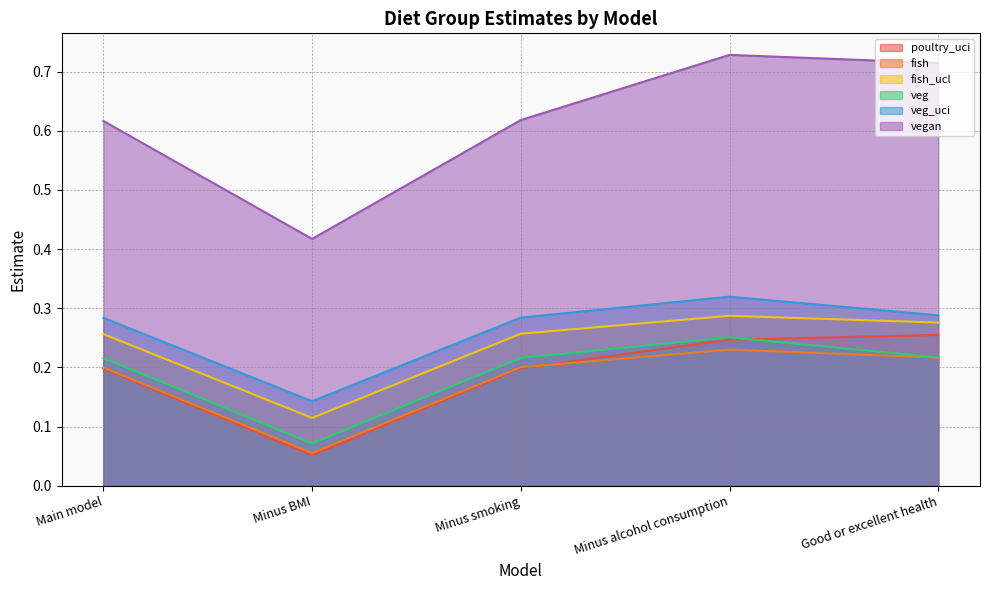

Which category has the highest value across all series?

Minus alcohol consumption